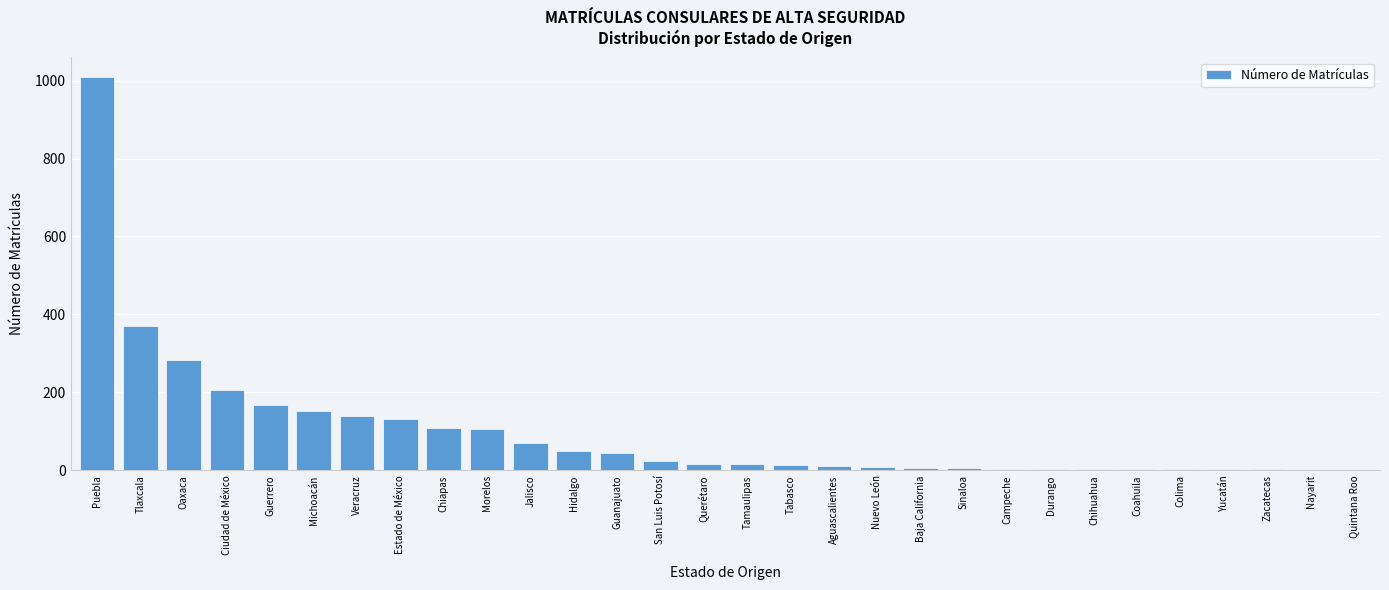

True or false: the data shows 370 at Tlaxcala.

True